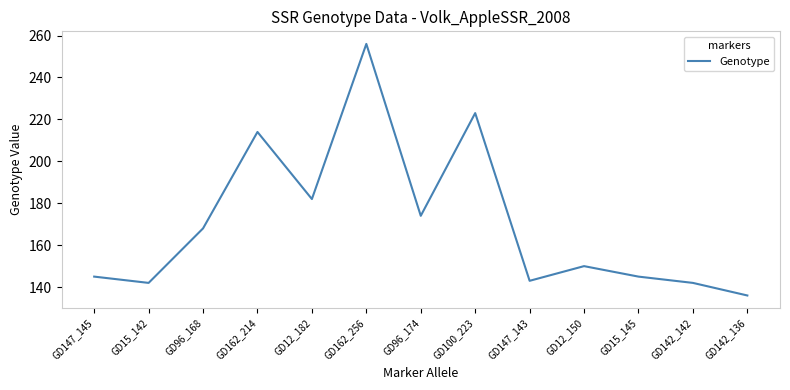

What is the average value?

171